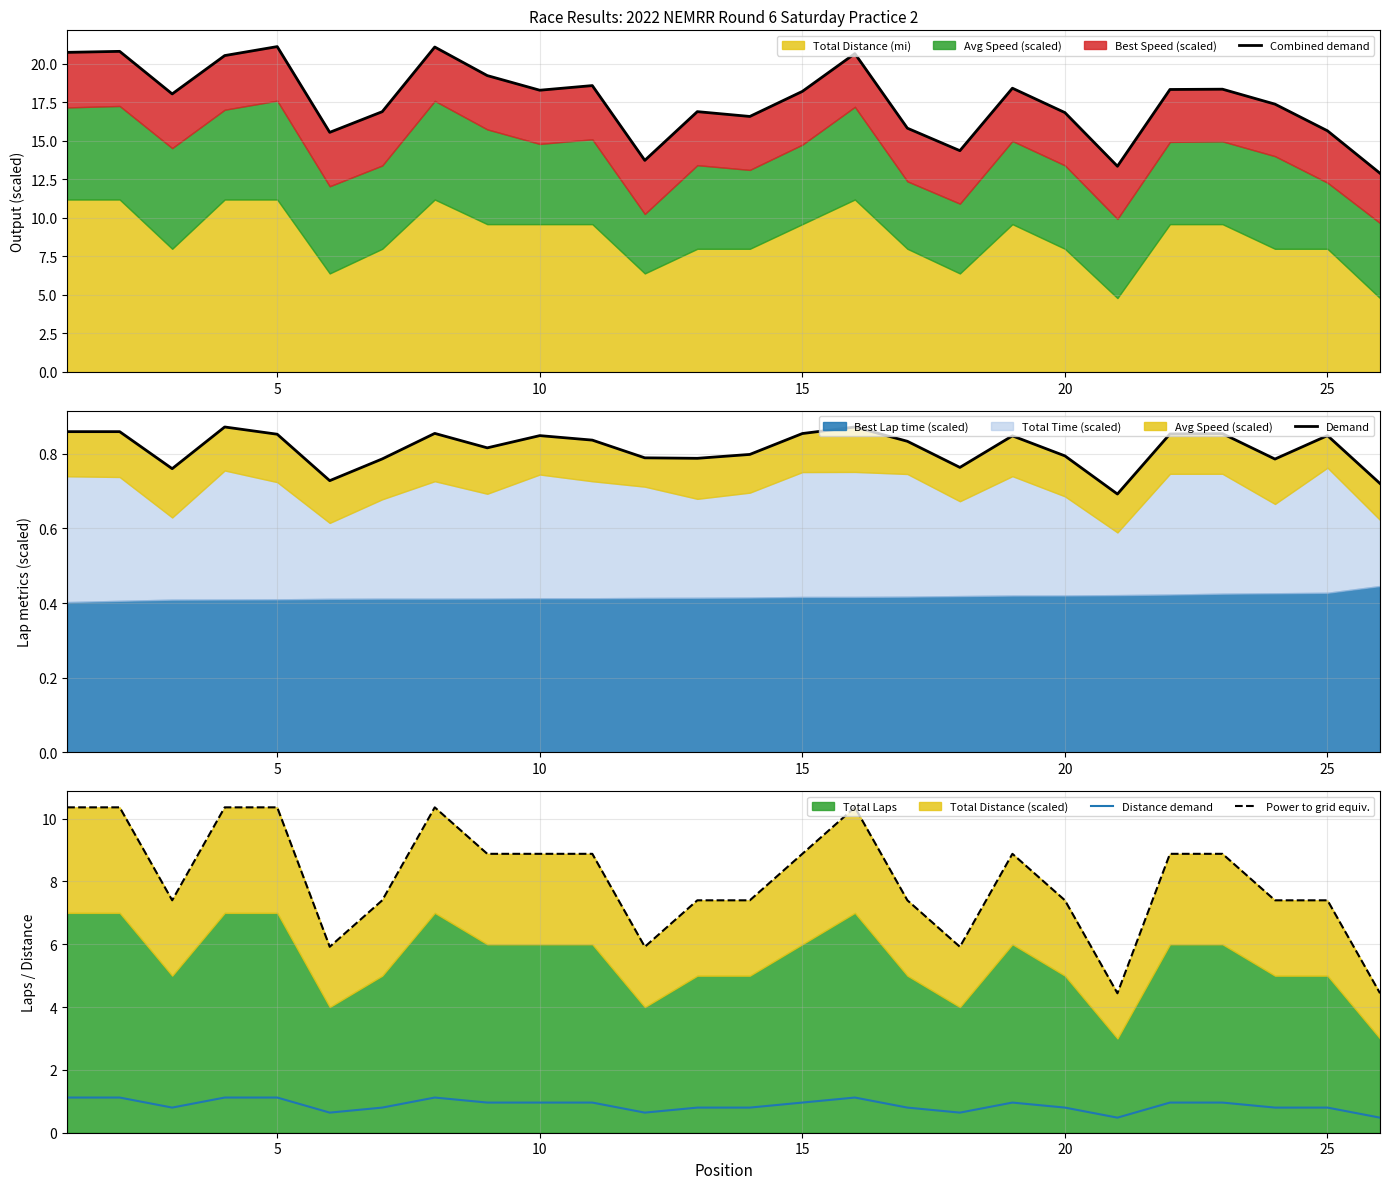

Count the number of categories in the chart.

26